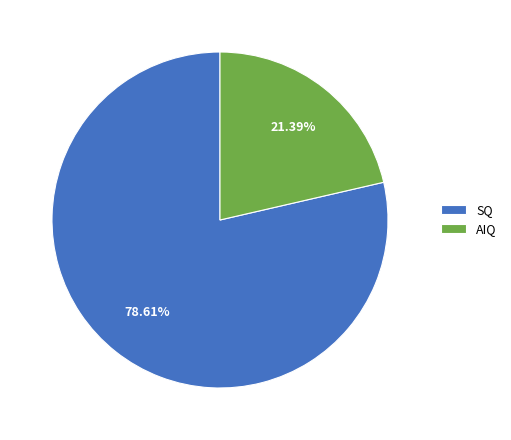

What is the smallest slice in the pie chart?

AIQ